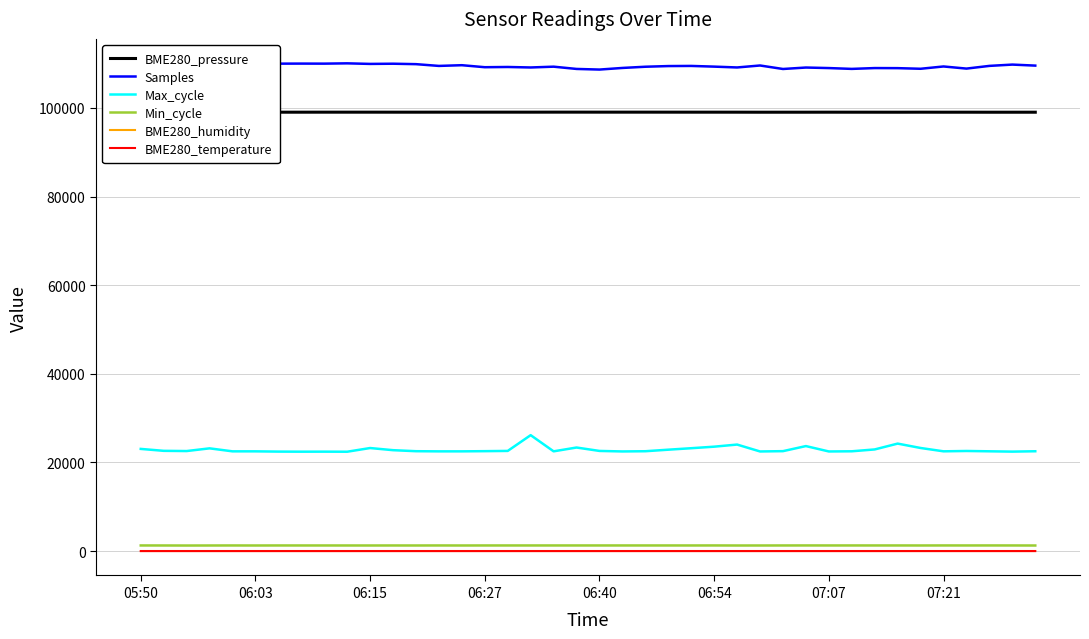

True or false: BME280_temperature and Min_cycle intersect in this chart.

False